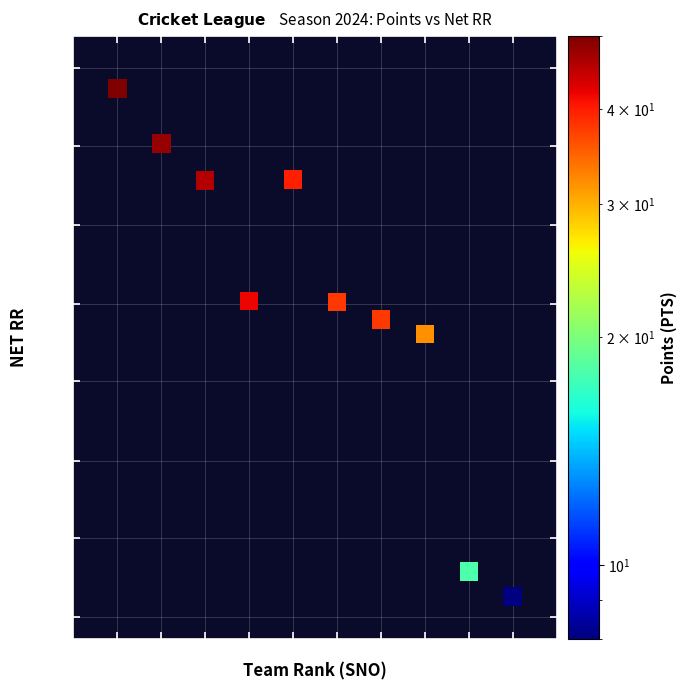

What is the range of X values (max minus min)?

9.0